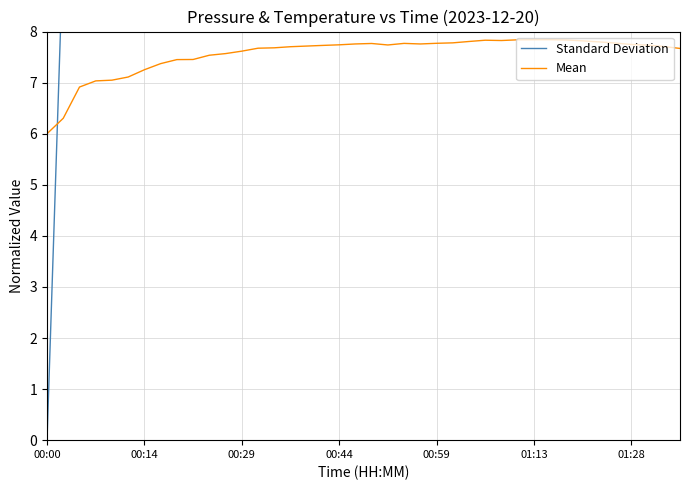

List the series in order of their overall mean, highest first.

Standard Deviation, Mean